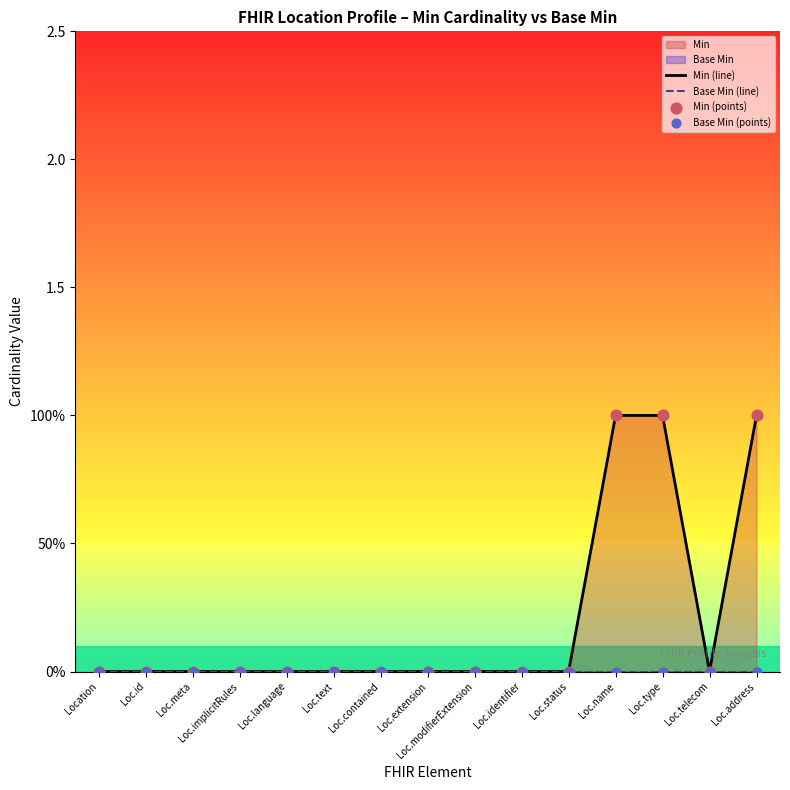

Is the value of Min (line) at Loc.telecom greater than the value of Min (points) at Loc.extension?

No